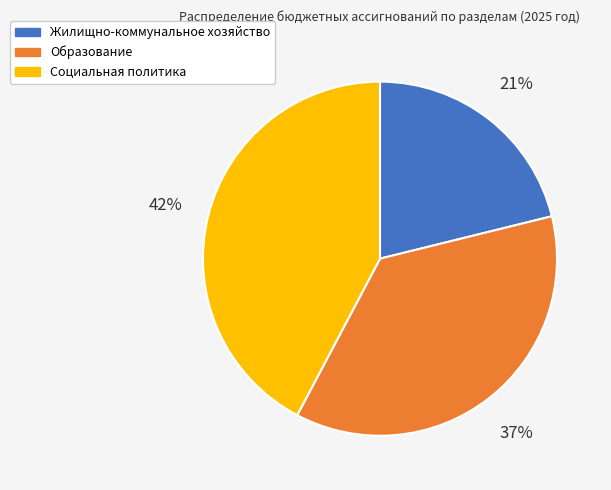

Is the sum of Образование and Жилищно-коммунальное хозяйство greater than half?

Yes